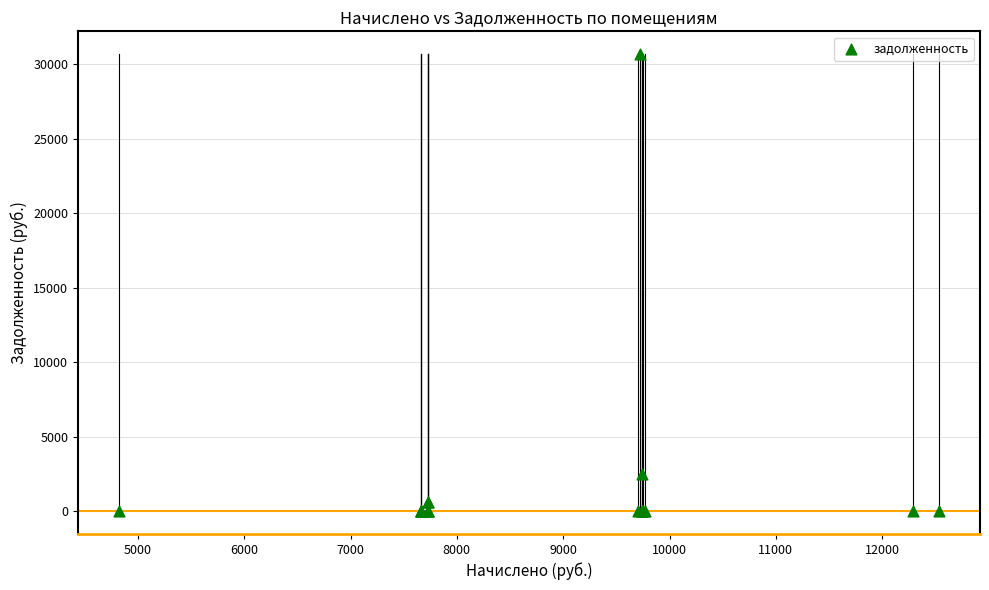

What Y value in the scatter plot is closest to 15334?

2508.0